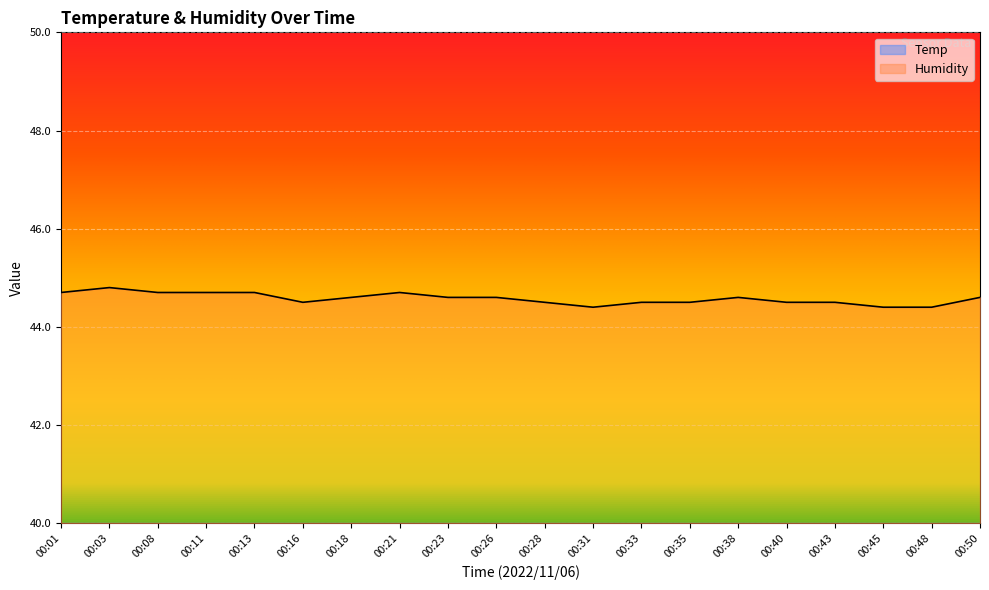

True or false: Temp and Humidity cross at least once.

False